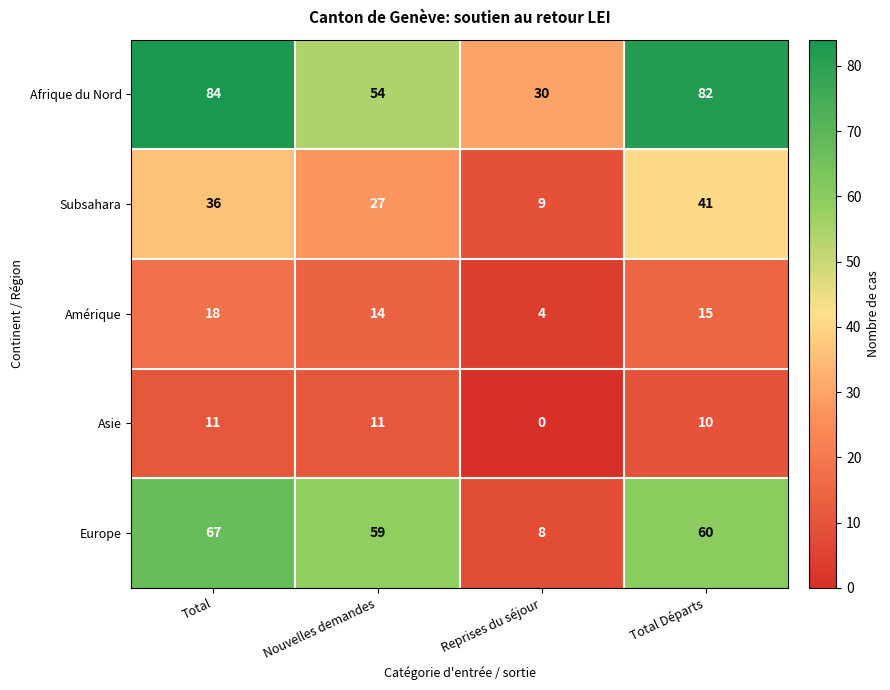

Reading left to right, what are all the values shown in this chart?

Afrique du Nord: Total=84	Nouvelles demandes=54	Reprises du séjour=30	Total Départs=82
Subsahara: Total=36	Nouvelles demandes=27	Reprises du séjour=9	Total Départs=41
Amérique: Total=18	Nouvelles demandes=14	Reprises du séjour=4	Total Départs=15
Asie: Total=11	Nouvelles demandes=11	Reprises du séjour=0	Total Départs=10
Europe: Total=67	Nouvelles demandes=59	Reprises du séjour=8	Total Départs=60